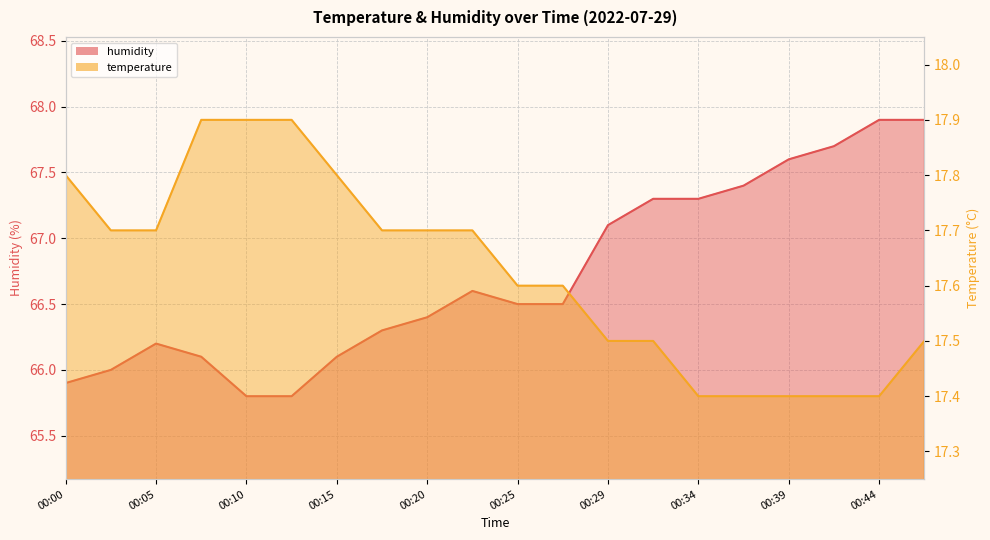

What is the spread (max minus min) of values at 00:03?

48.3